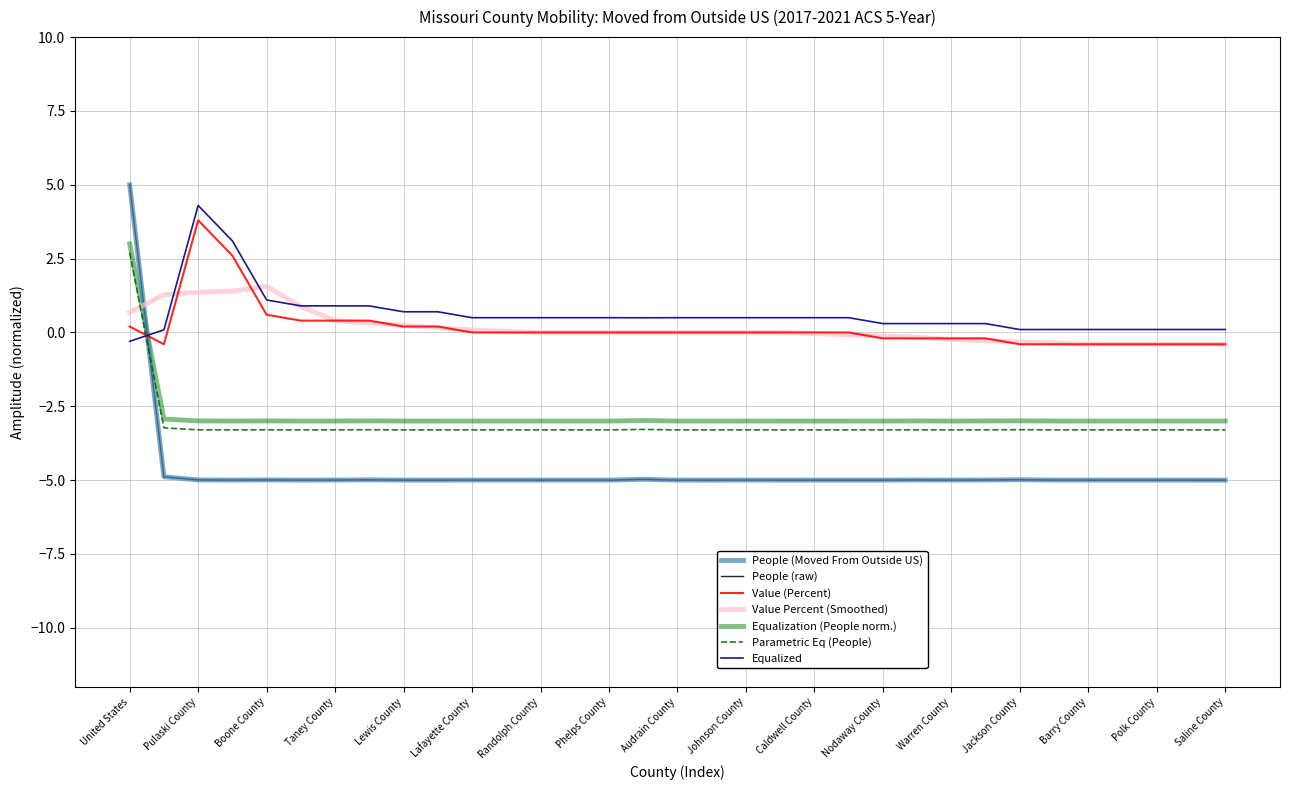

Does the chart have visible grid lines?

Yes